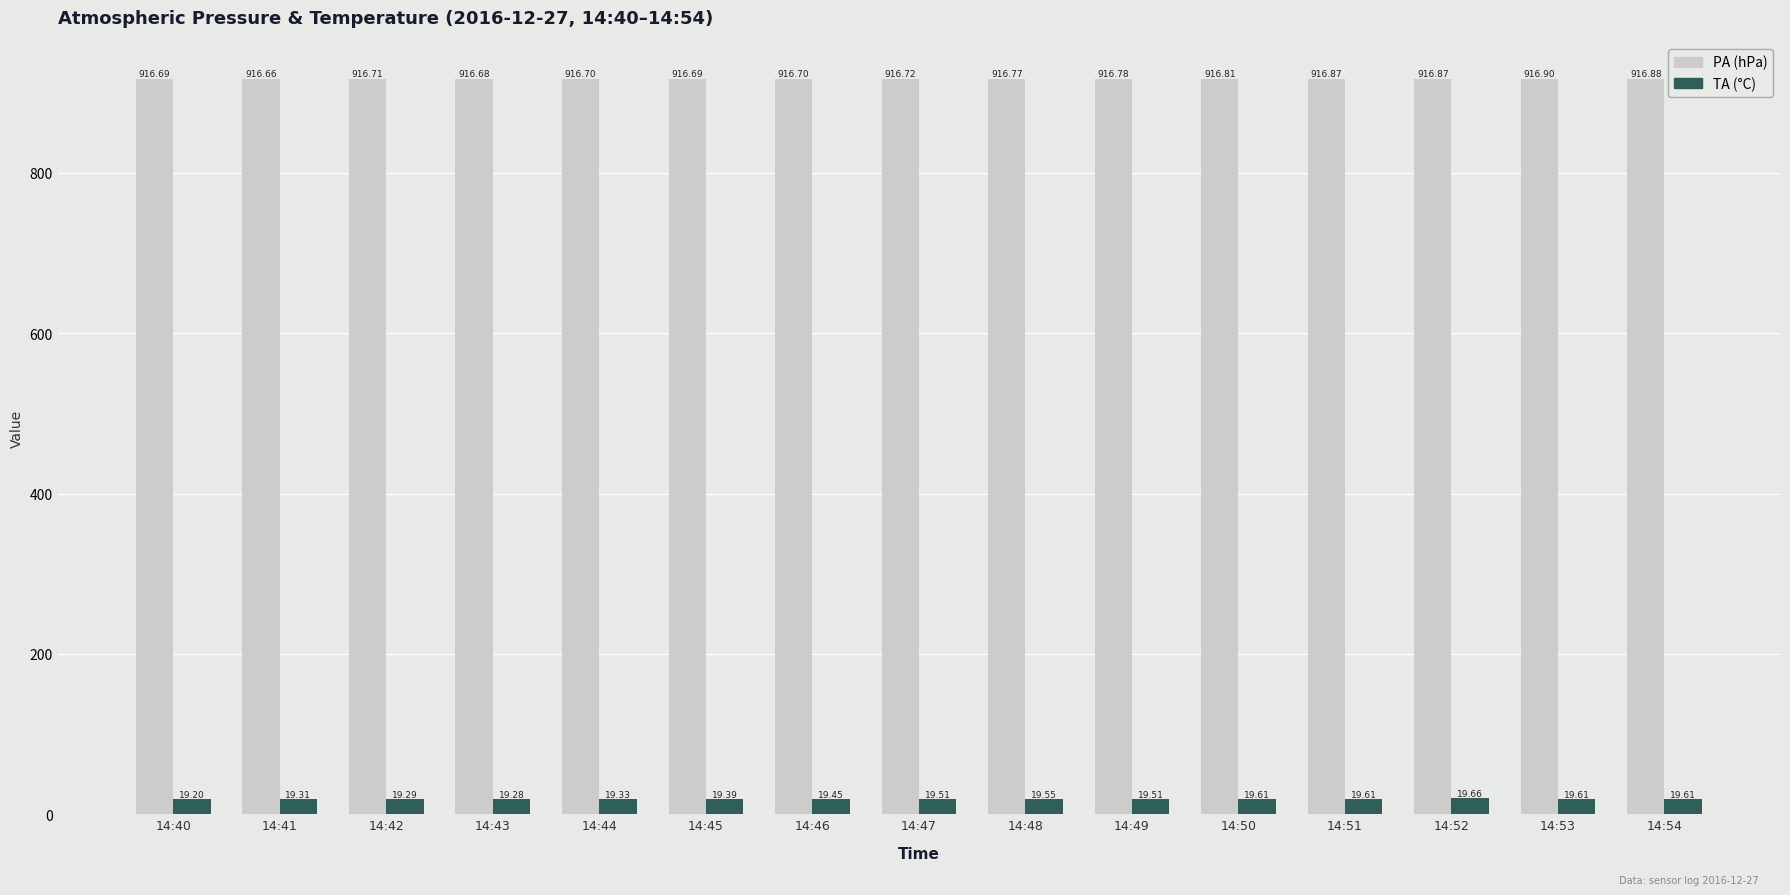

What is the difference between the highest and lowest values at 14:44?

897.4